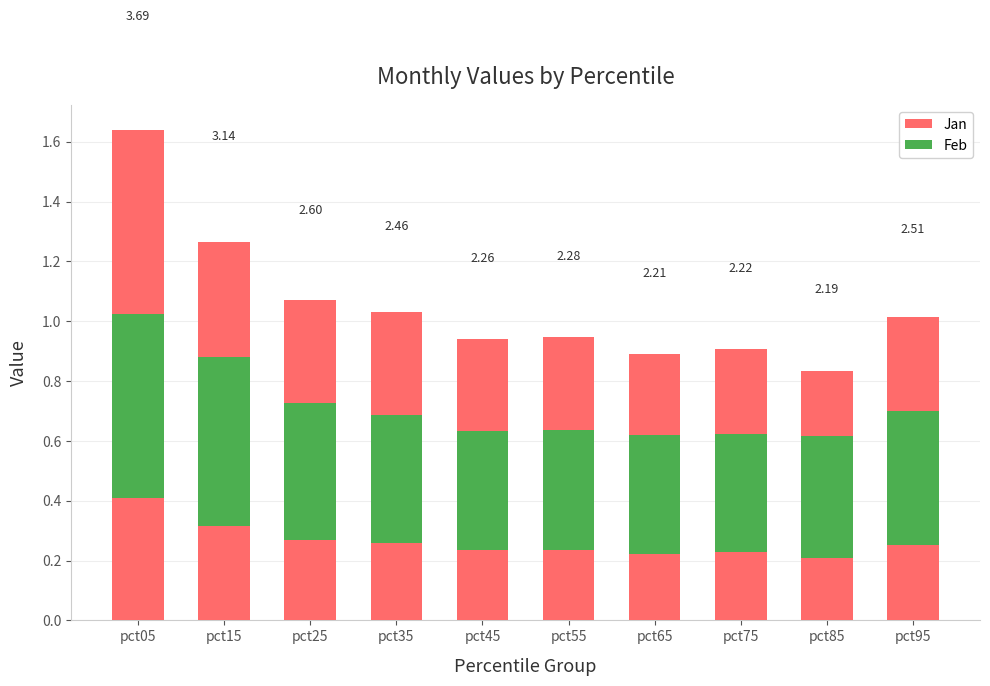

The Feb series shows 0.4 at pct55. True or false?

True